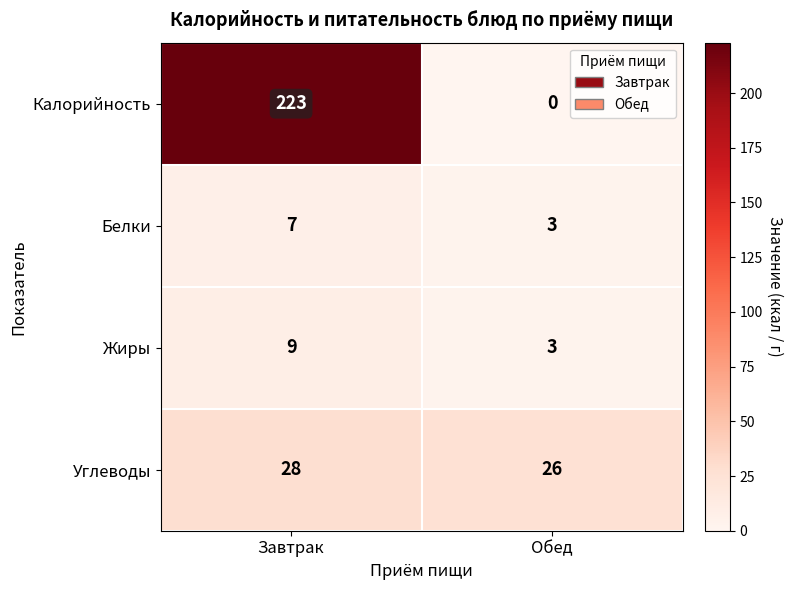

Where is Калорийность nearest to the value 111?

Обед